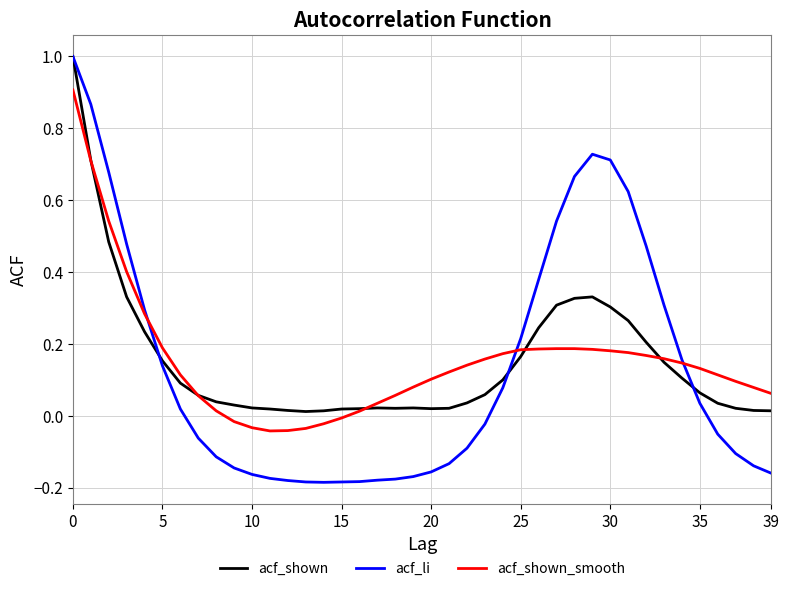

Which series has the widest spread of values?

acf_li